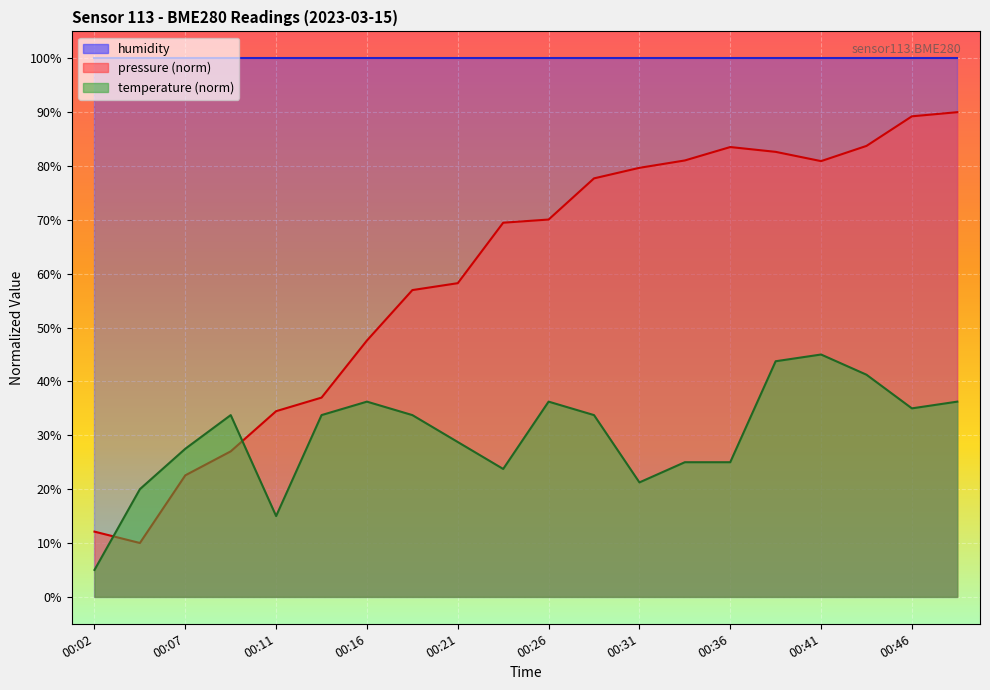

Where is the first local maximum for pressure?

00:36